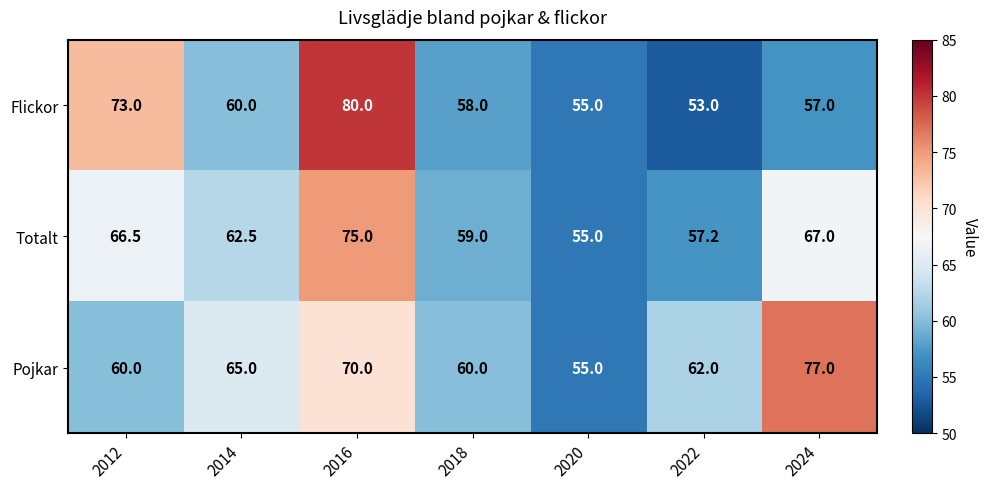

True or false: Flickor has a value of 53.0 at 2022.

True